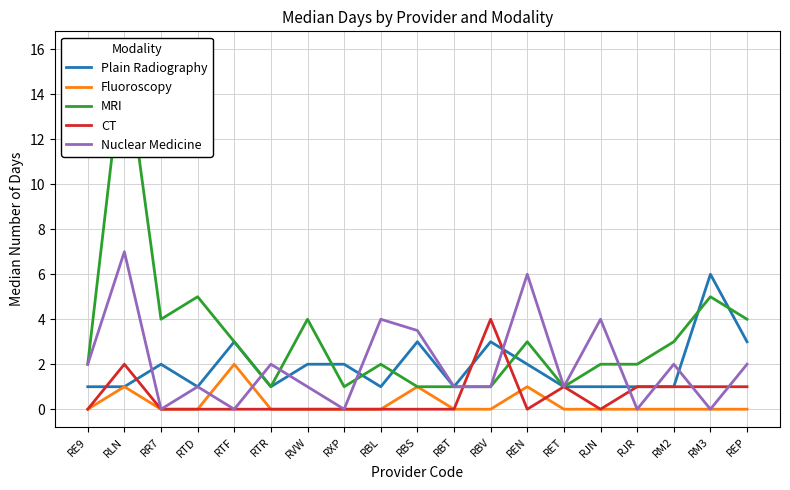

What is the sum of all CT values?

11.0